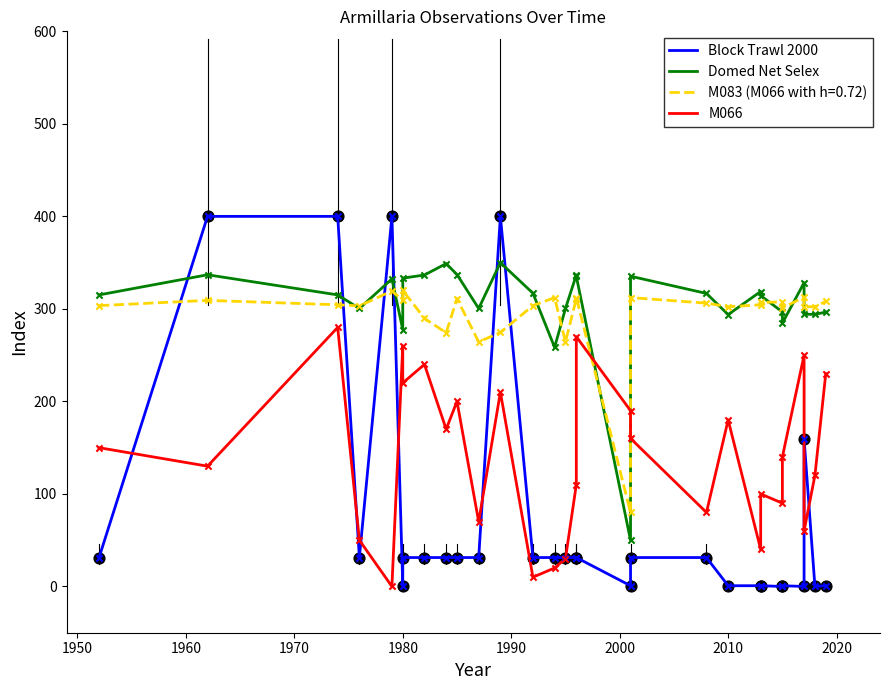

Which series has the largest Y range (max minus min)?

Block Trawl 2000